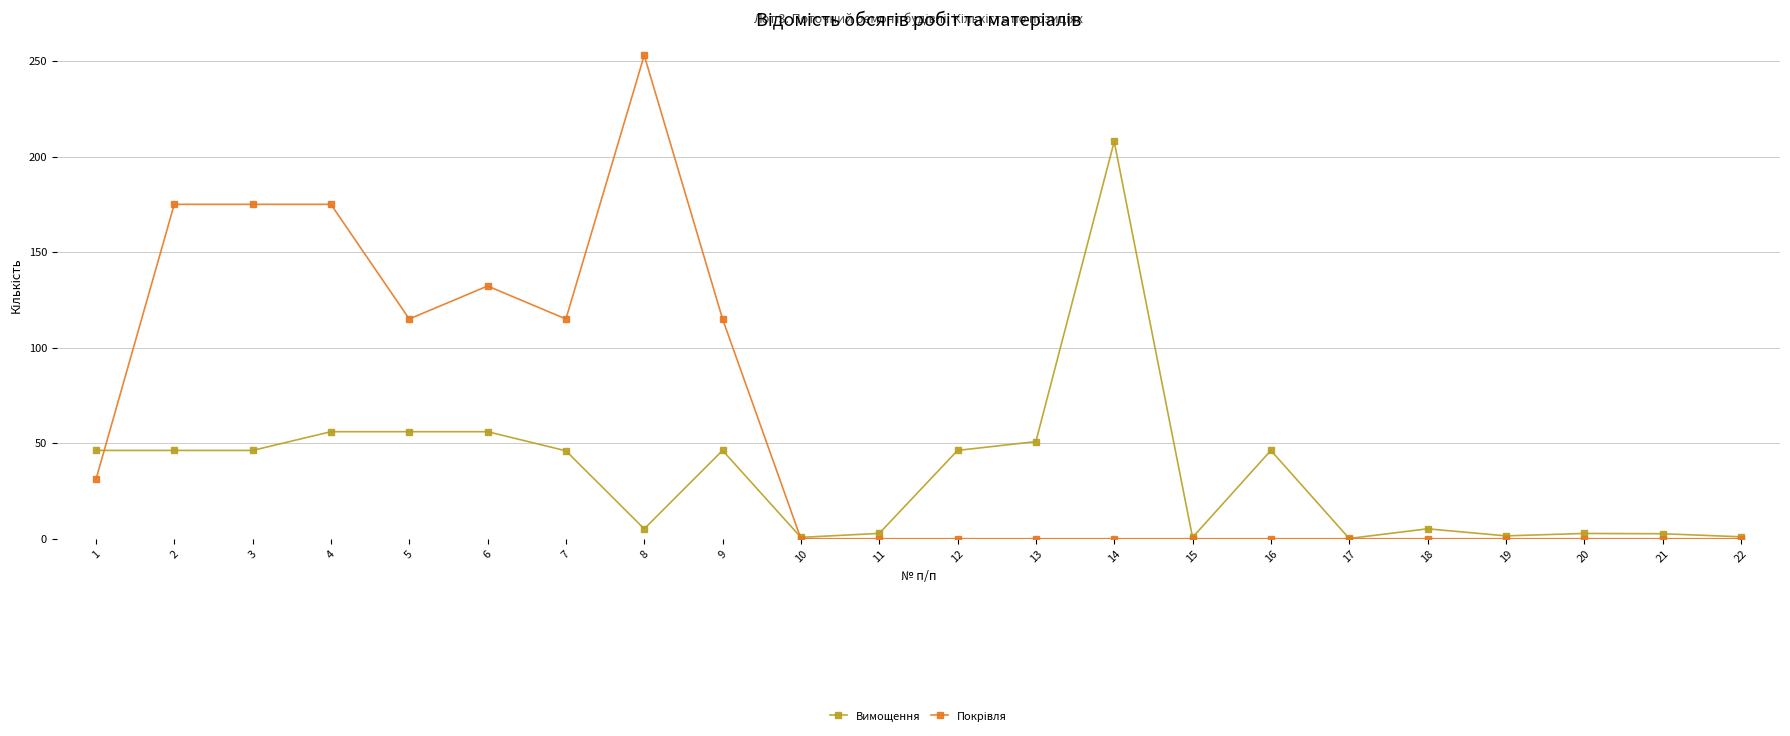

What is the value of the Вимощення point at the 1st from the left?

46.2